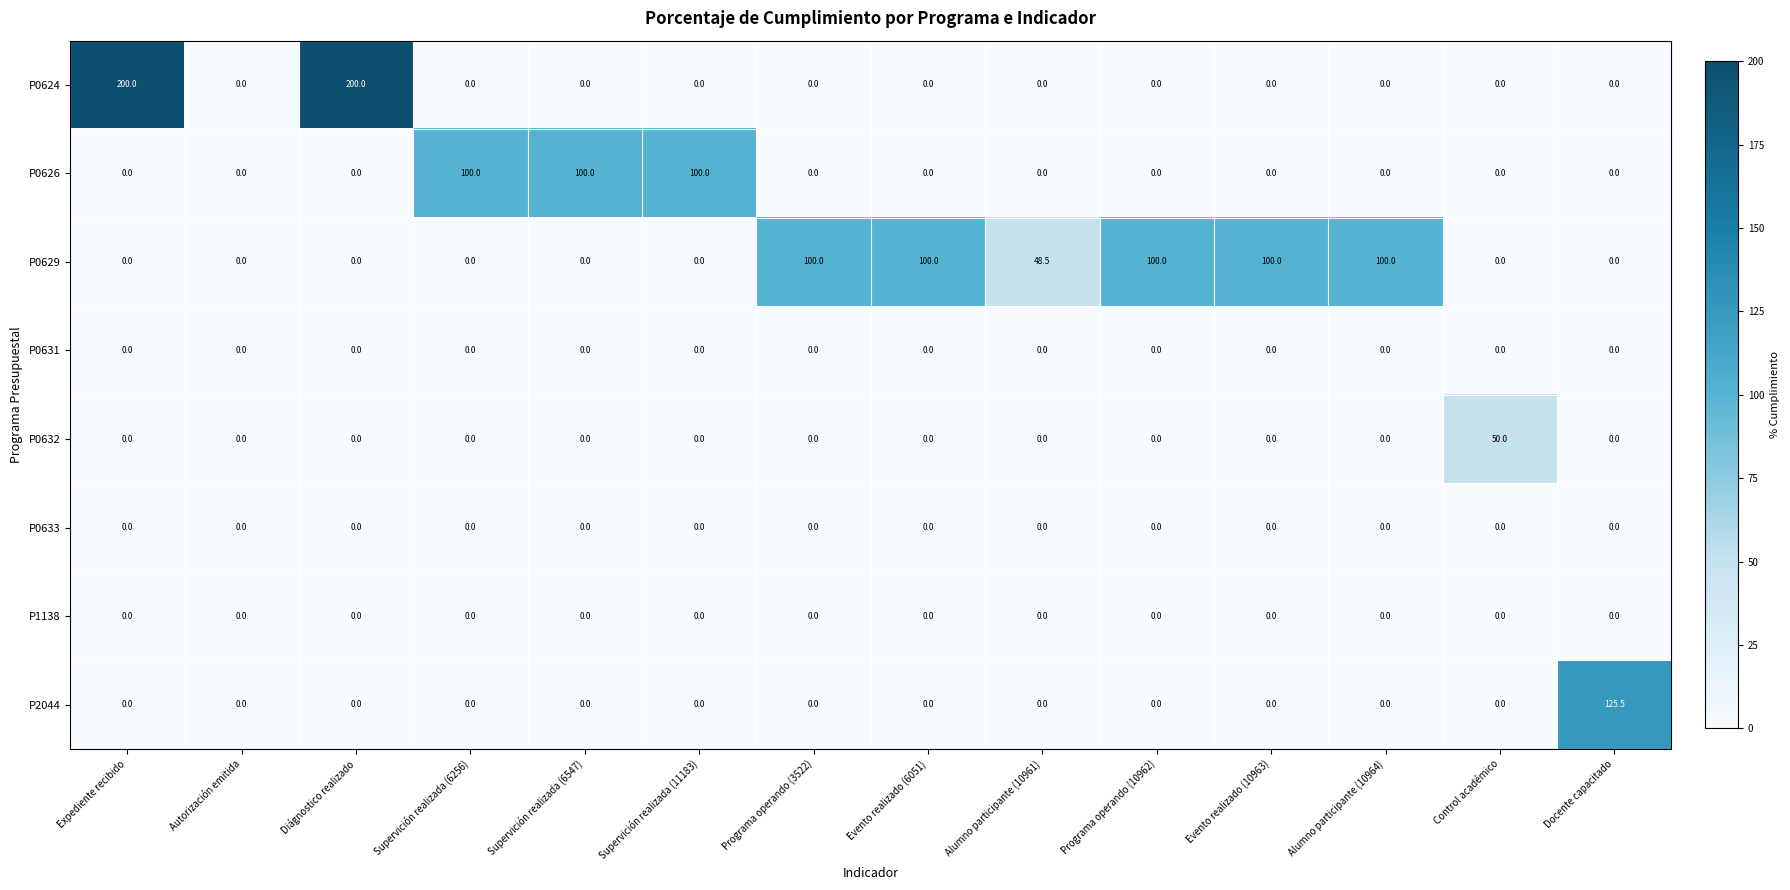

How many distinct data groups are displayed?

8